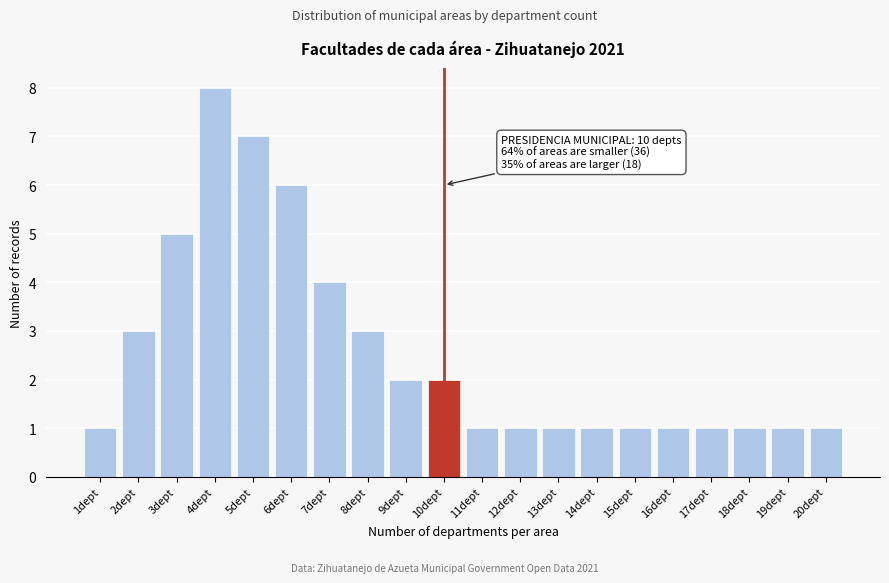

Reading left to right, transcribe all the data shown in this chart.

1dept=1	2dept=3	3dept=5	4dept=8	5dept=7	6dept=6	7dept=4	8dept=3	9dept=2	10dept=2	11dept=1	12dept=1	13dept=1	14dept=1	15dept=1	16dept=1	17dept=1	18dept=1	19dept=1	20dept=1